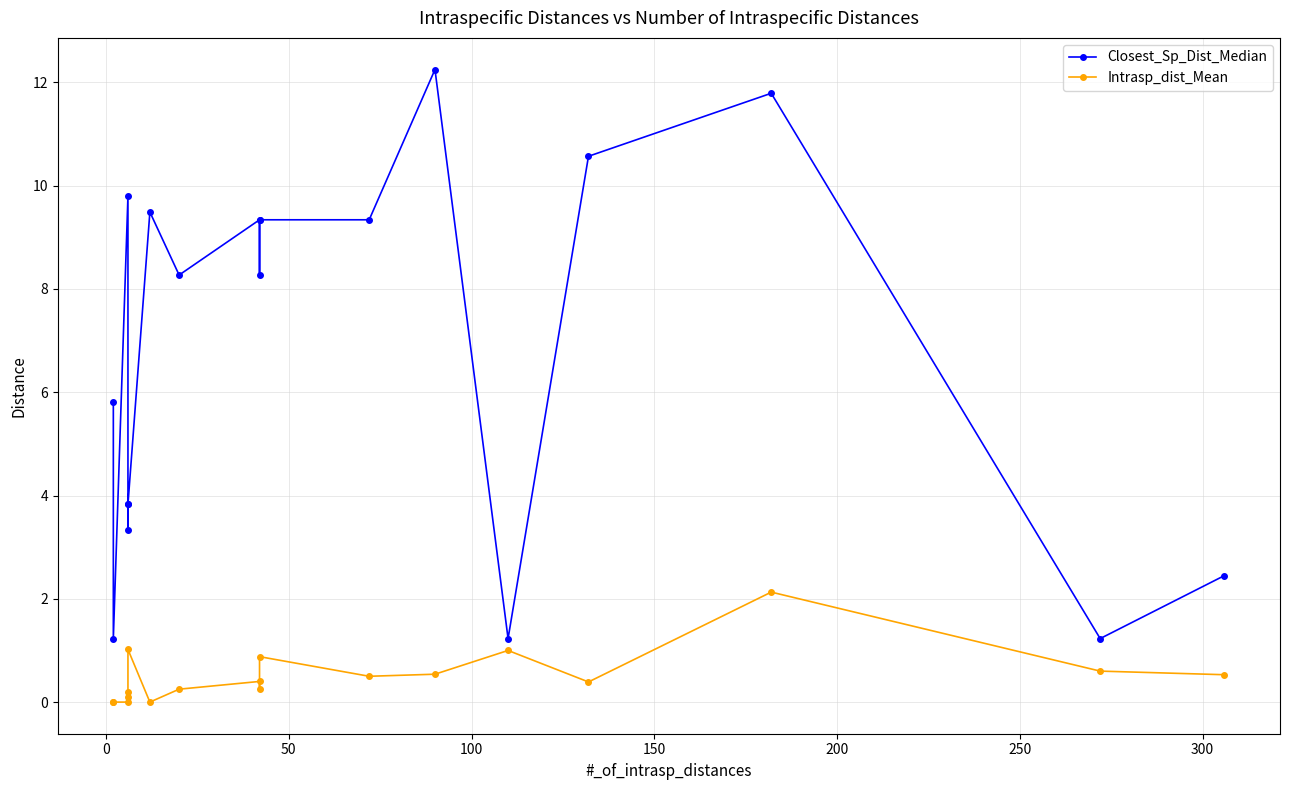

In Intrasp_dist_Mean, how many points are higher than both neighbors (excluding endpoints)?

5